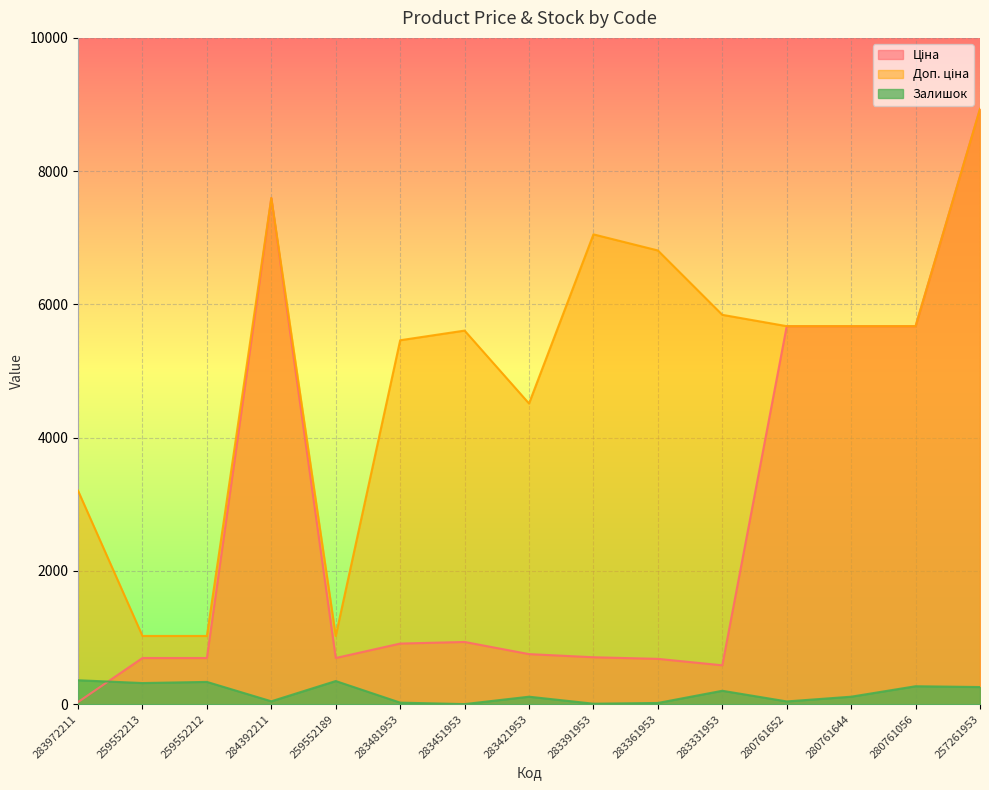

The Залишок series shows 360.0 at 283972211. True or false?

True